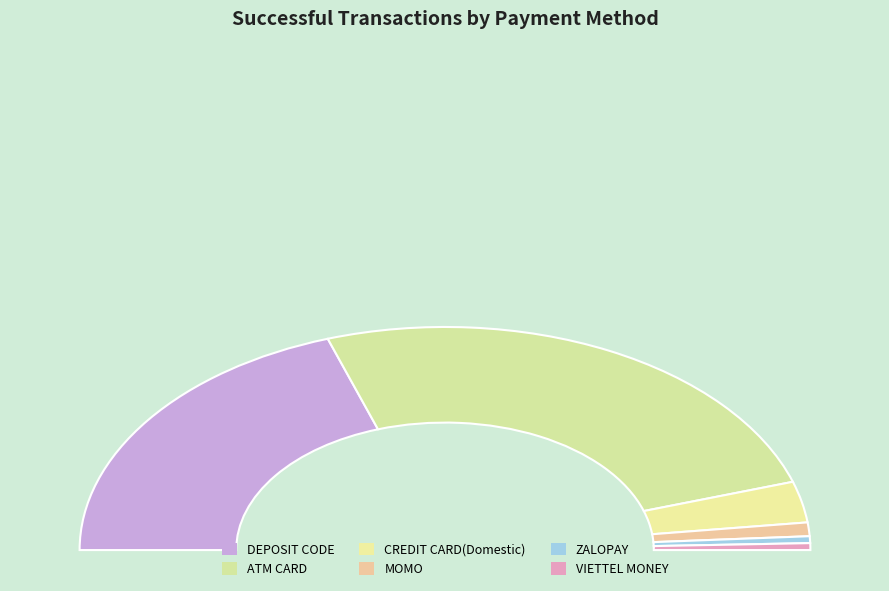

Between CREDIT CARD(Domestic) and VIETTEL MONEY, which is larger?

CREDIT CARD(Domestic)